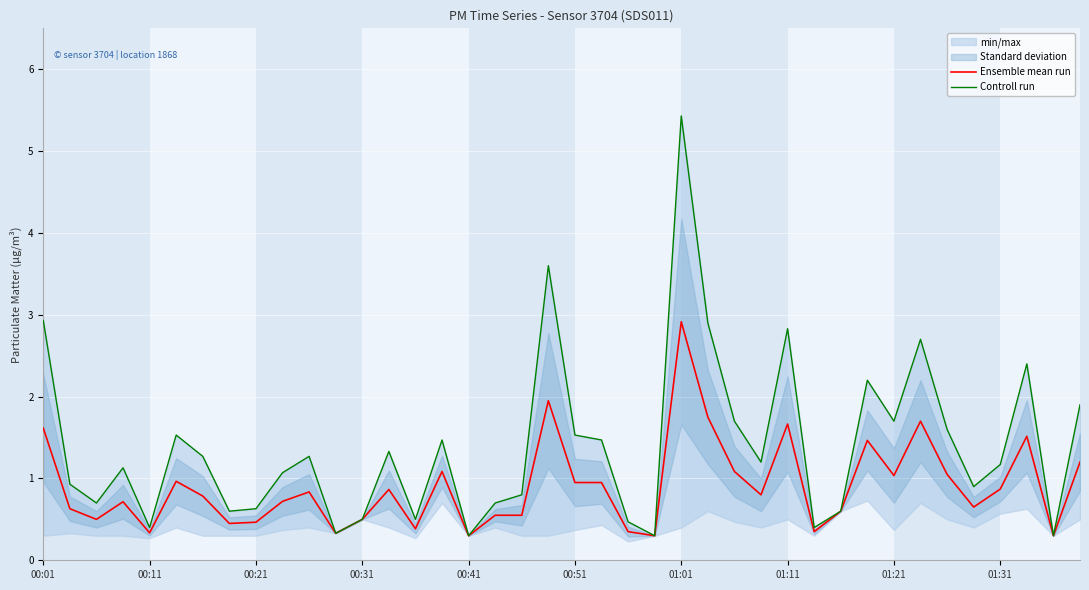

What is the maximum value for Ensemble mean run?

2.9